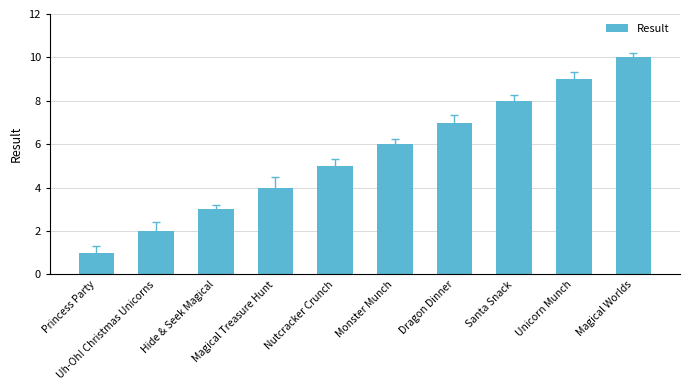

What is the minimum value shown in the chart?

1